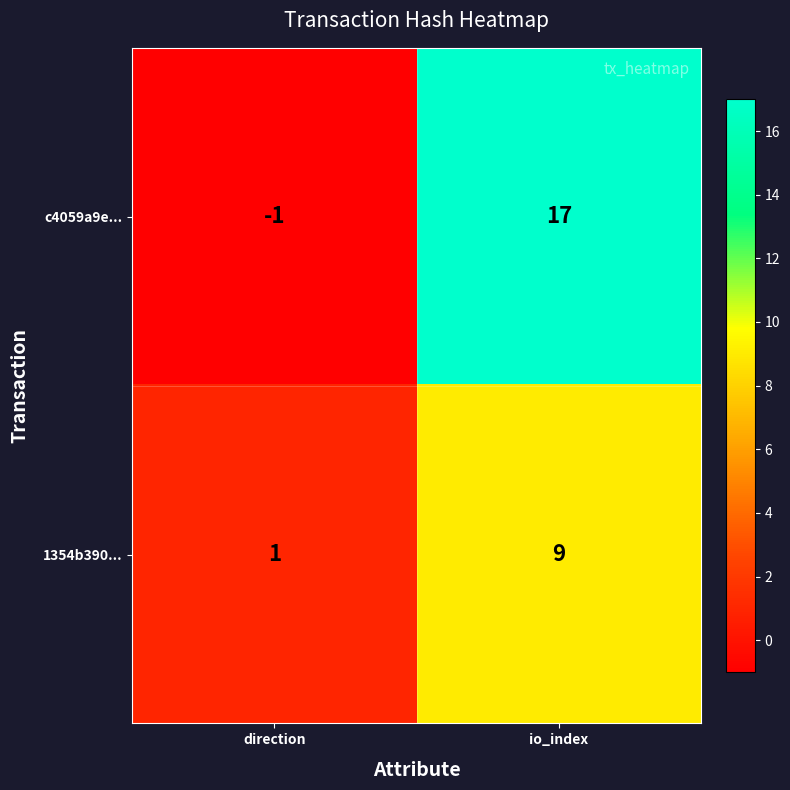

Is the value of c4059a9e... at io_index greater than the value of 1354b390... at direction?

Yes